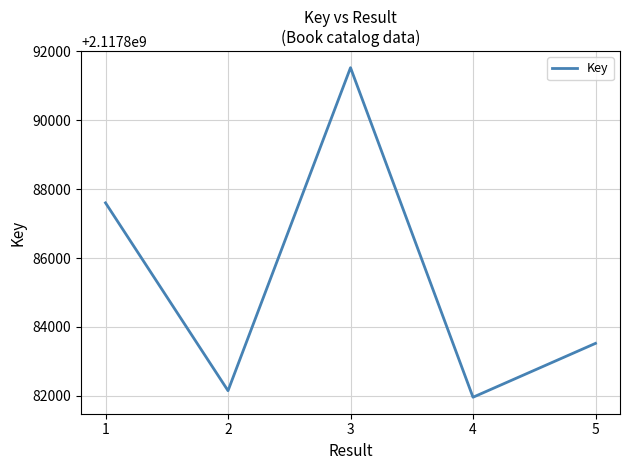

What value does the data have at 2?

2117882152